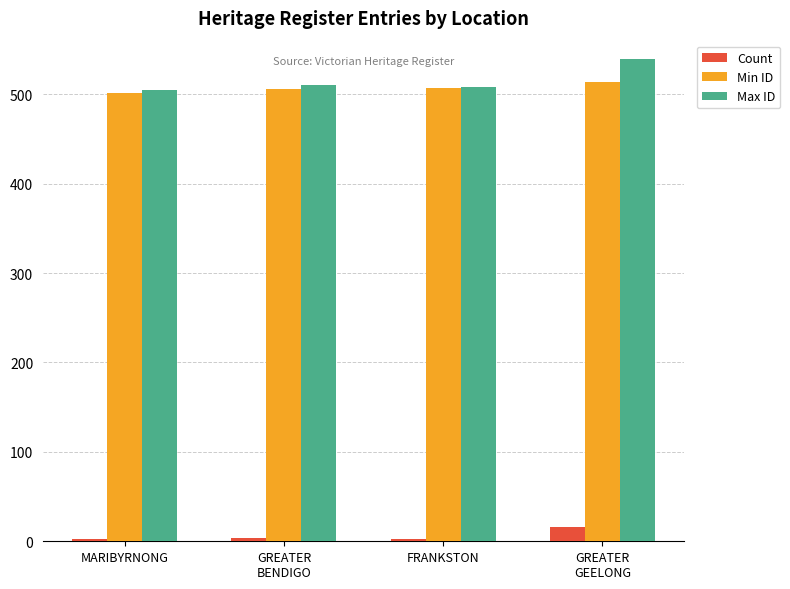

Count the number of categories in the chart.

4